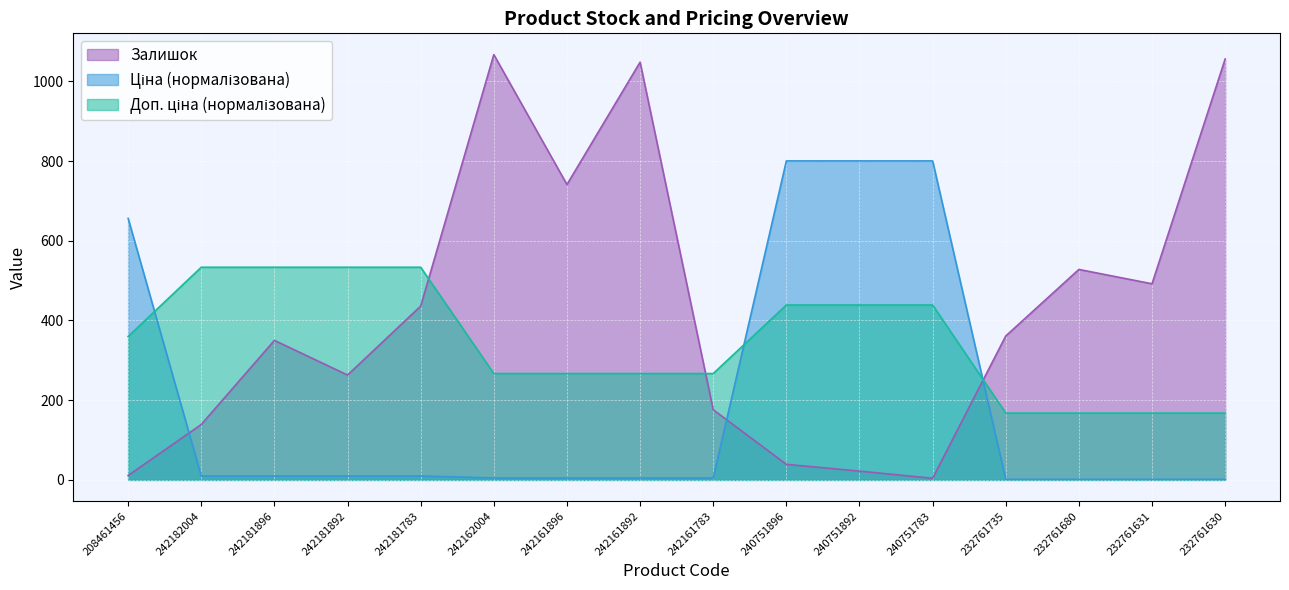

True or false: Залишок has a value of 192.3 at 242161896.

False